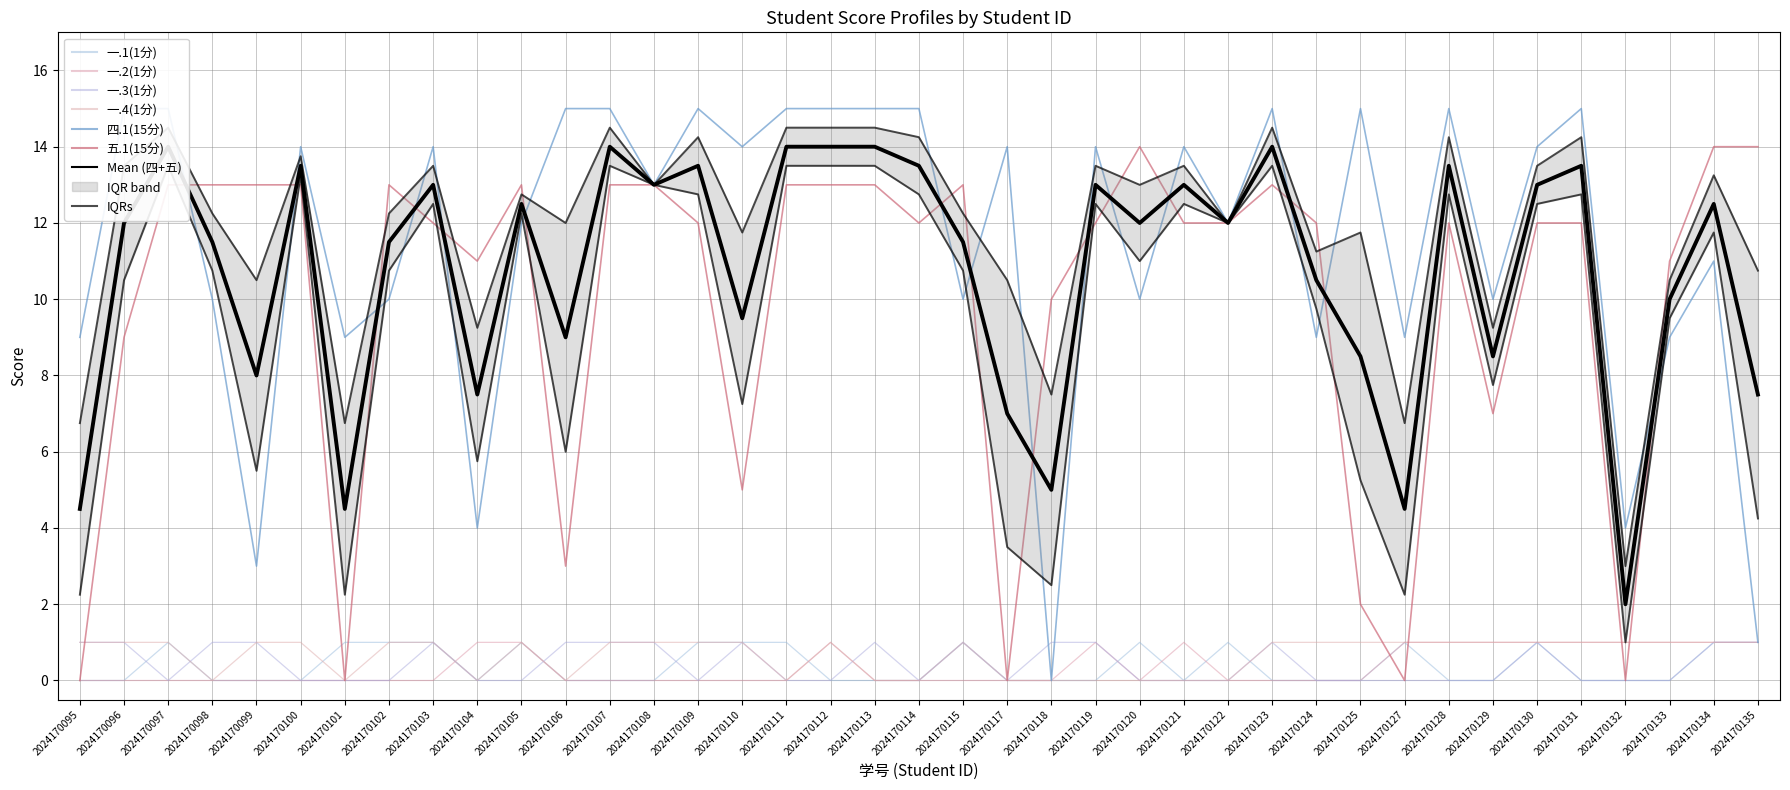

How many lines are shown in the chart?

6